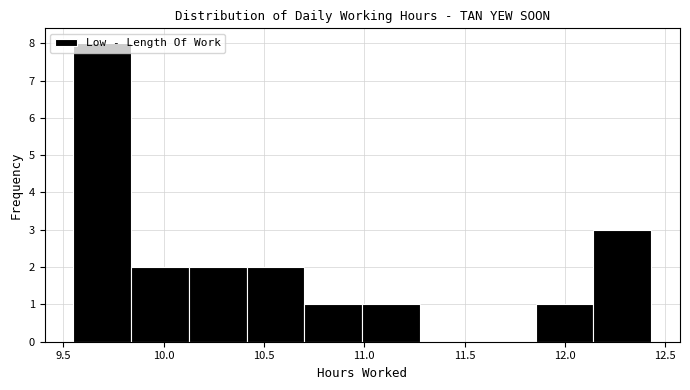

Reading left to right, list every bar in this chart as the range it spans on the x-axis followed by its height. Neither the bar edges nor the heights are printed on the chart, so give them approximately, as read against the axes.

9.55 to 9.85: 8
9.85 to 10.15: 2
10.15 to 10.40: 2
10.40 to 10.70: 2
10.70 to 11.00: 1
11.00 to 11.30: 1
11.30 to 11.55: 0
11.55 to 11.85: 0
11.85 to 12.15: 1
12.15 to 12.45: 3